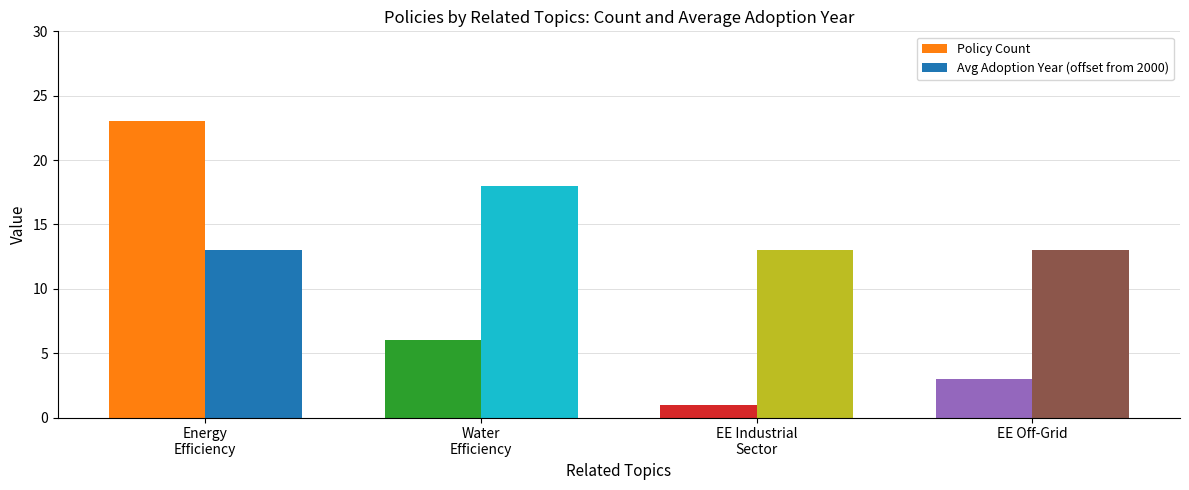

List the series in order of their peak value, lowest first.

Avg Adoption Year (offset from 2000), Policy Count